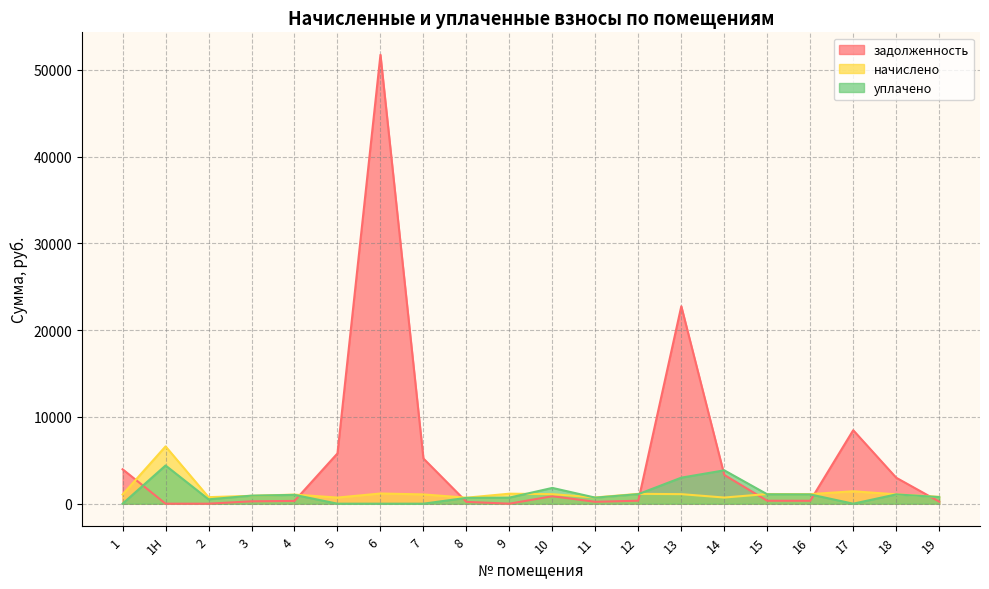

At which category is the sum across all series the highest?

6